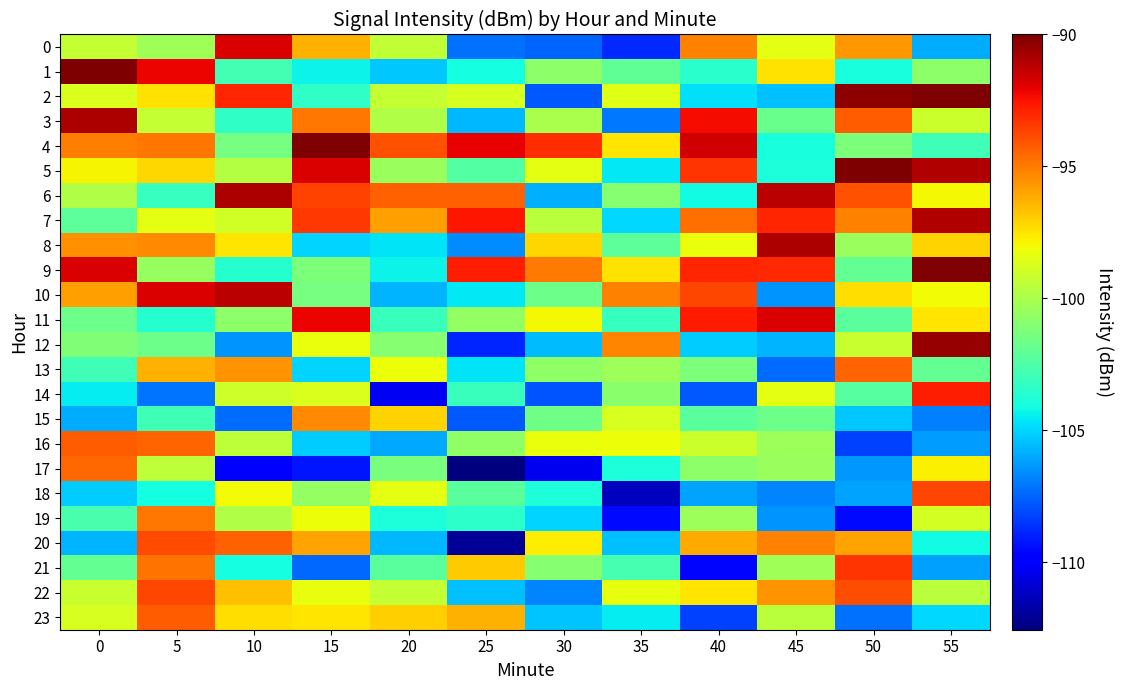

What is the difference between the highest and lowest values at 55?

16.9